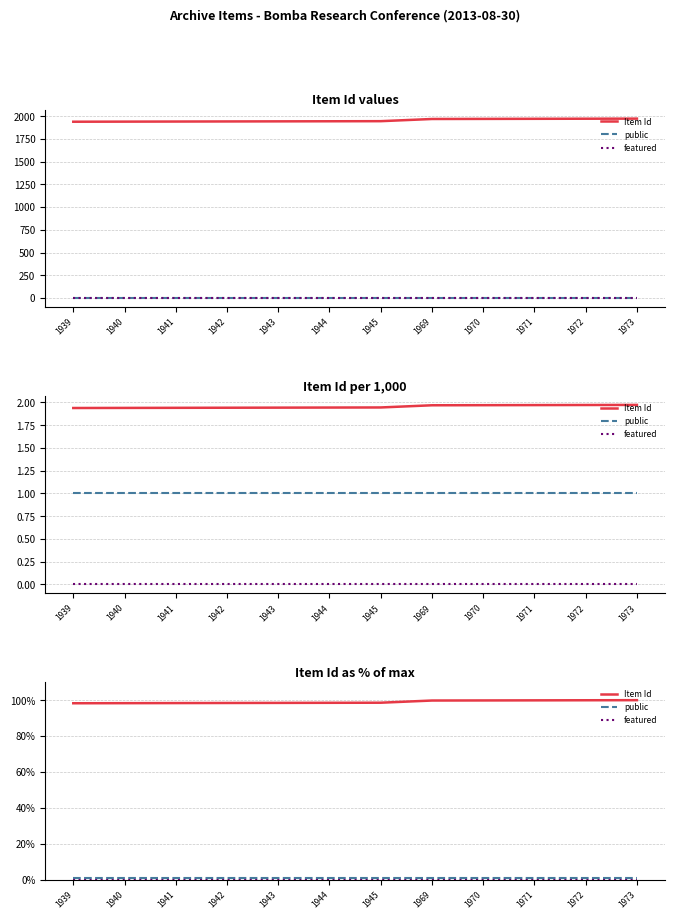

List the labels in order of public value, smallest first.

1939, 1940, 1941, 1942, 1943, 1944, 1945, 1969, 1970, 1971, 1972, 1973